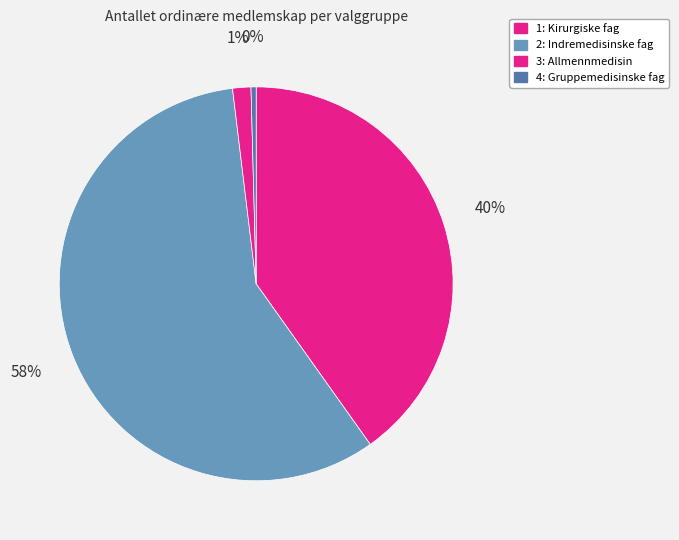

Is 2: Indremedisinske fag the majority of the pie?

Yes